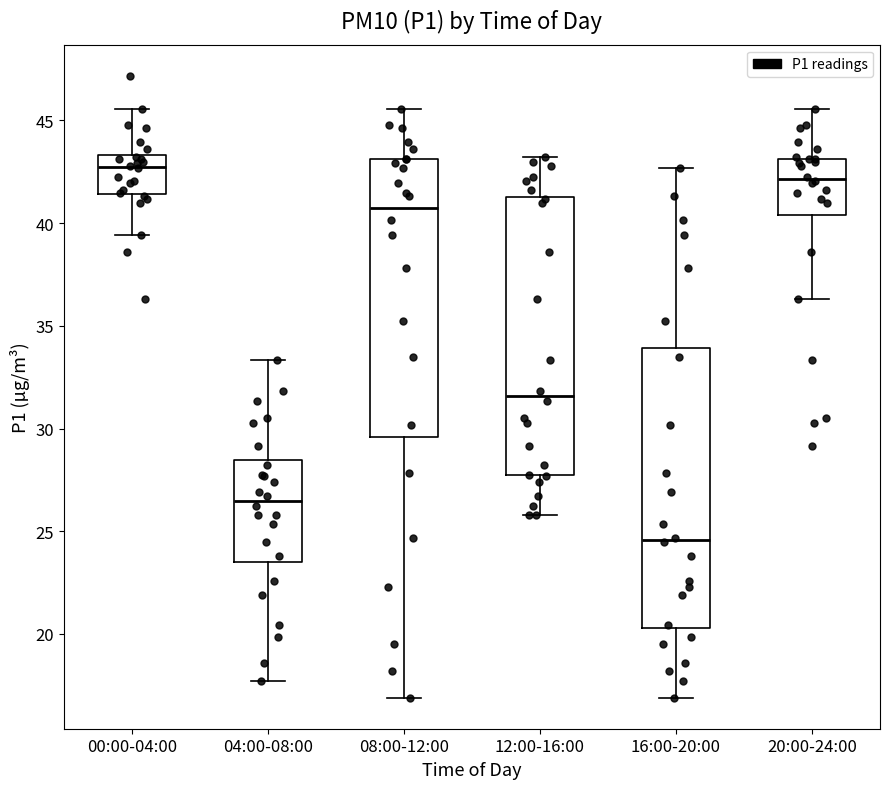

Where does the lower whisker of the box for 08:00-12:00 end on the y-axis? The values are not printed on the chart, so give them approximately, as read against the axis.

17.0